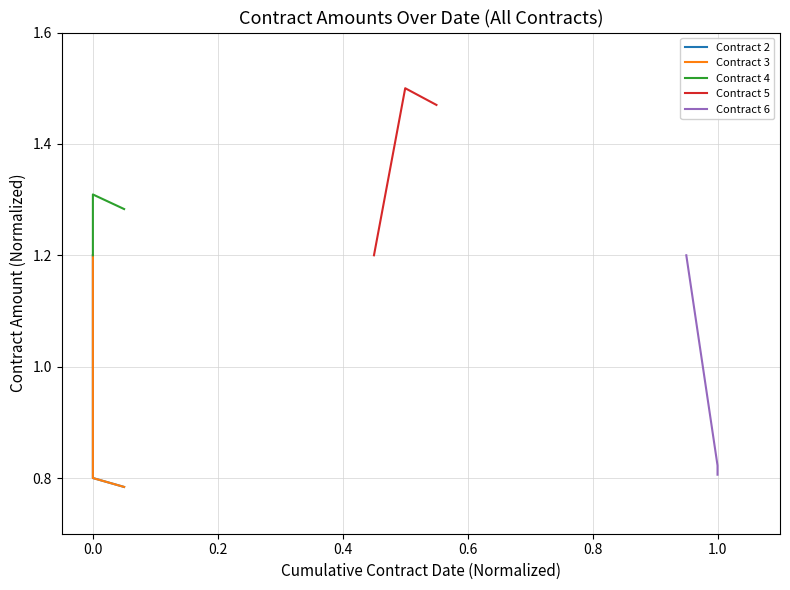

How many lines are shown in the chart?

5